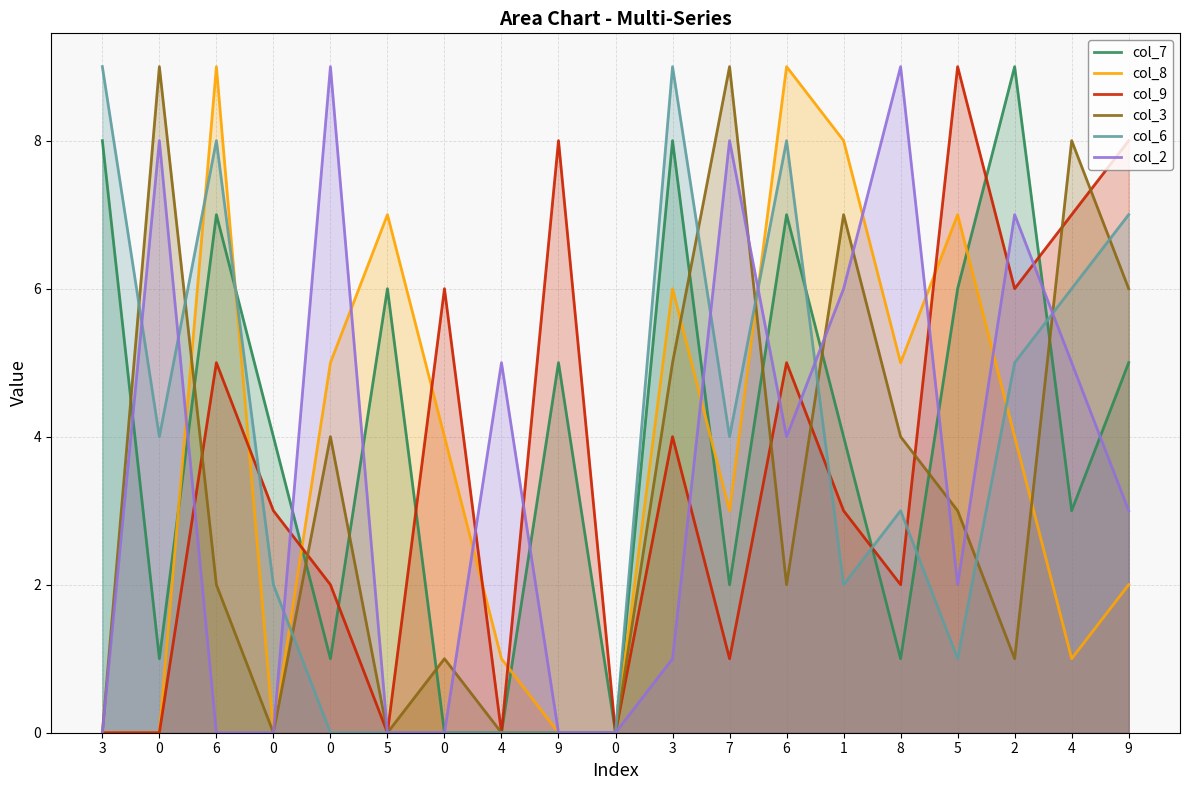

What is the average value of the col_2 series?

4